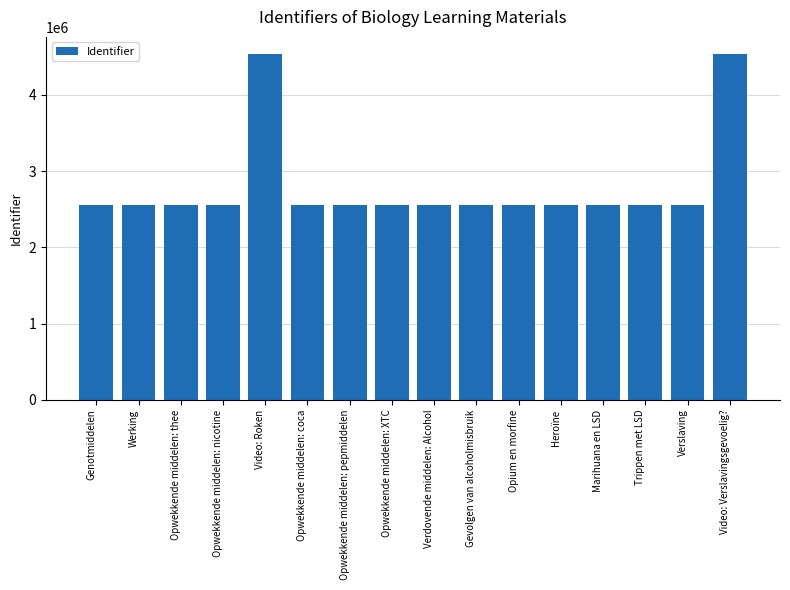

What is the change in value from Opwekkende middelen: thee to Heroïne?

+1162